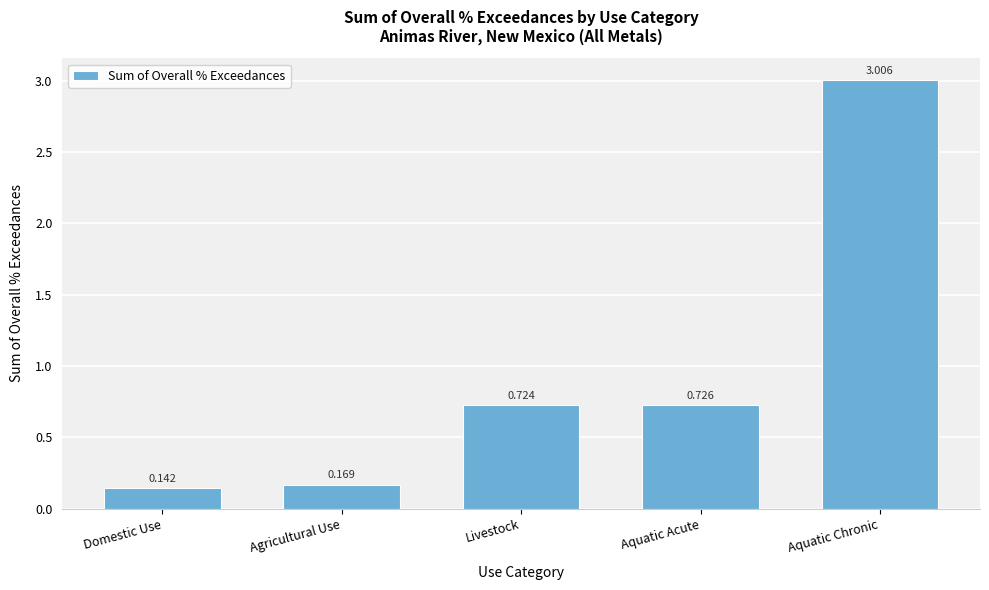

Which label corresponds to the smallest value in the chart?

Domestic Use